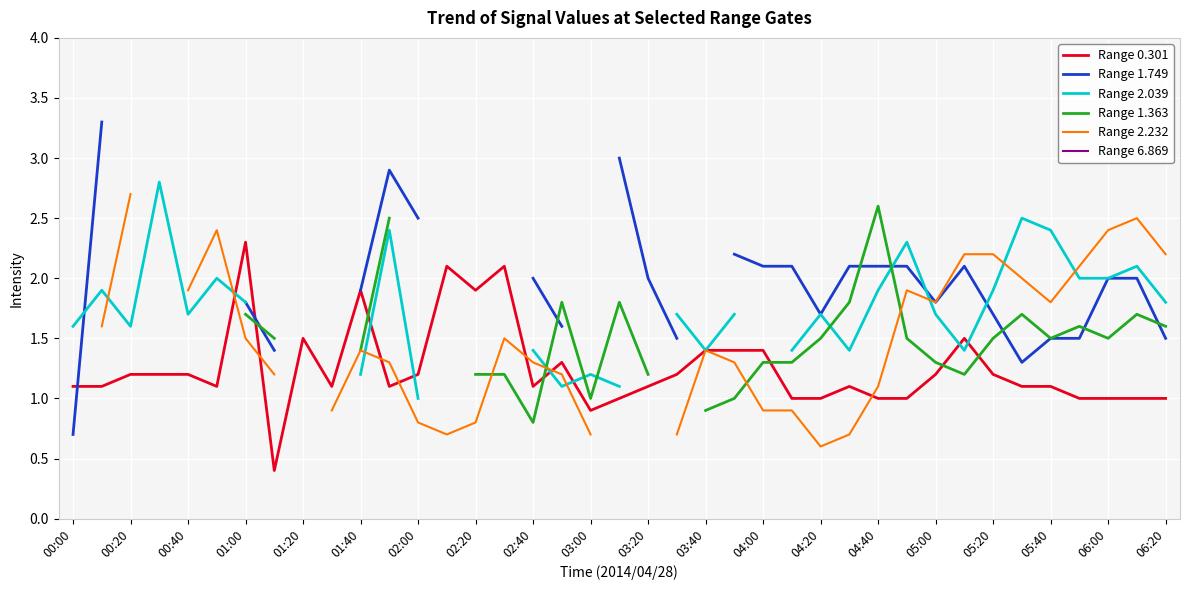

What is the highest value of the Range 0.301 series?

2.3